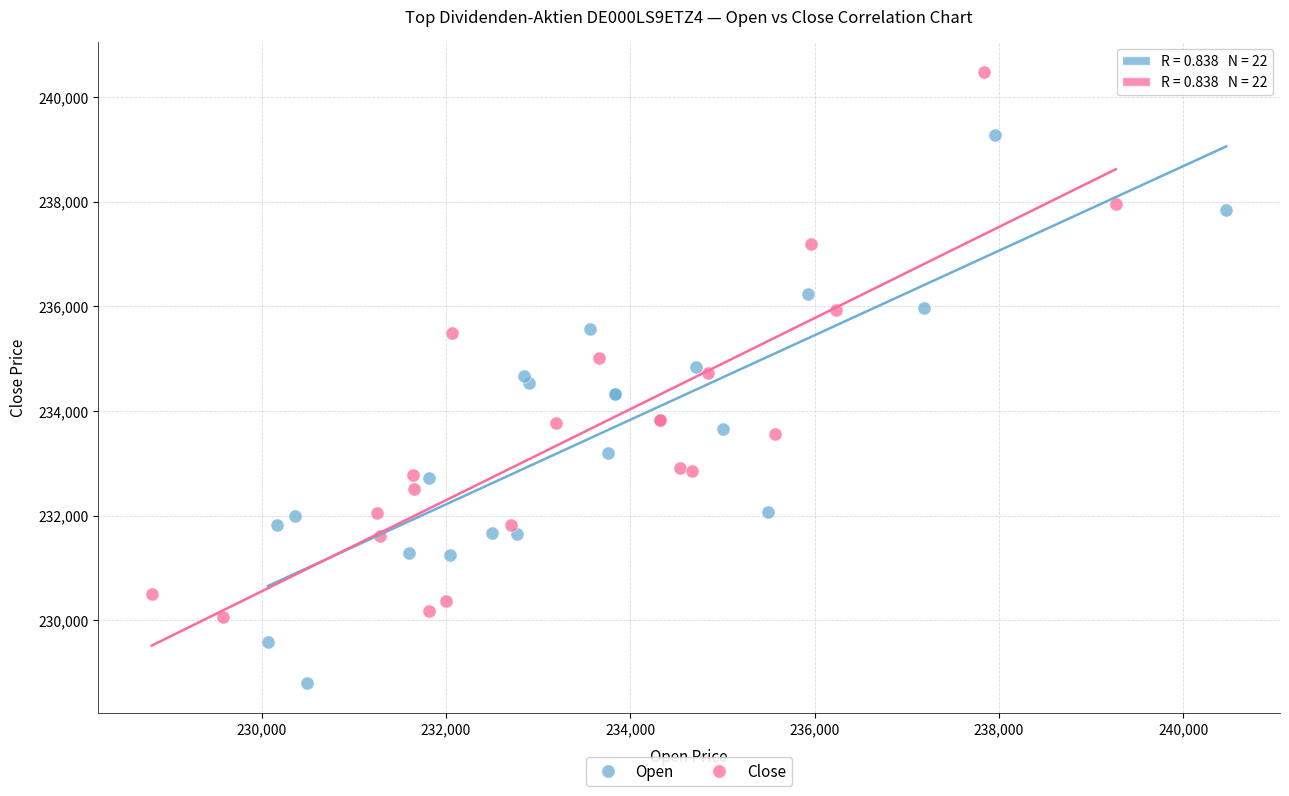

Which series contains the lowest Y value?

Open